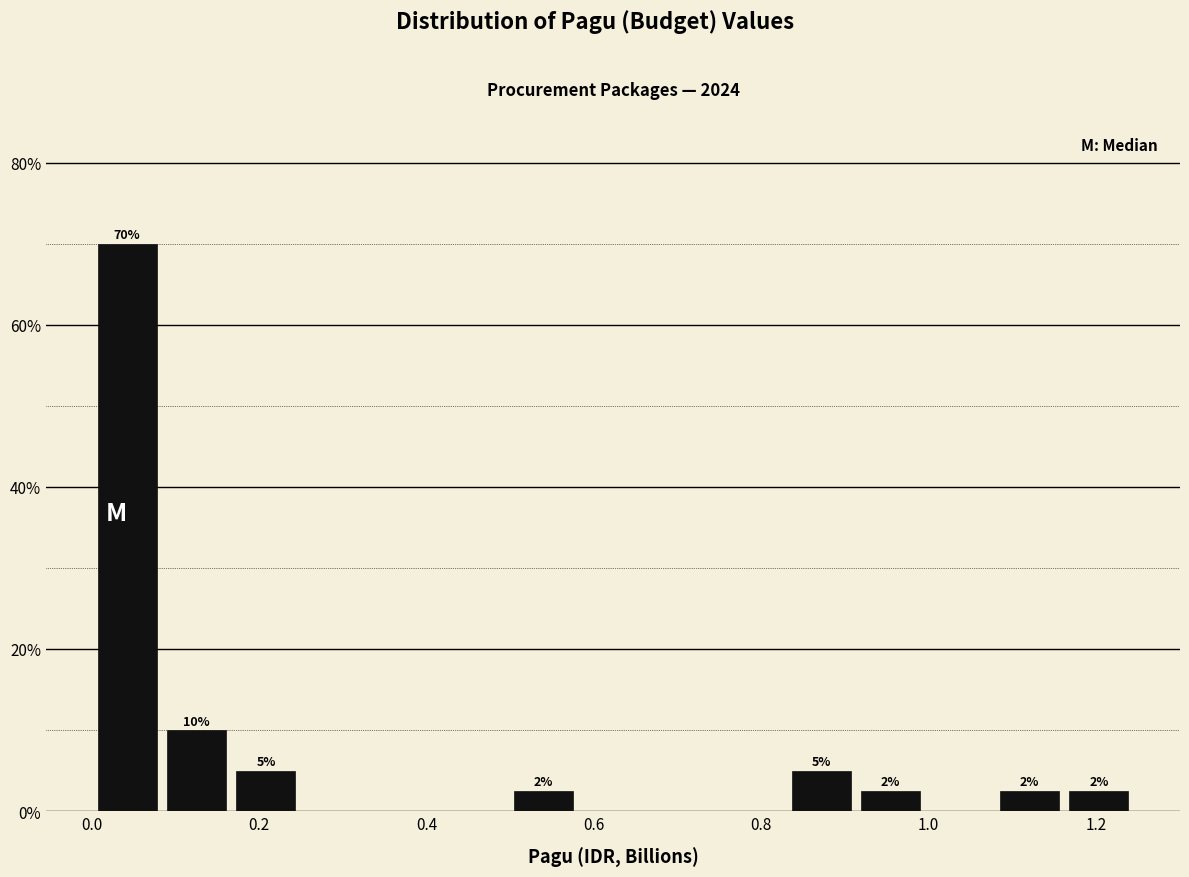

Over which range of the x-axis is the bar tallest?

0.00 to 0.08